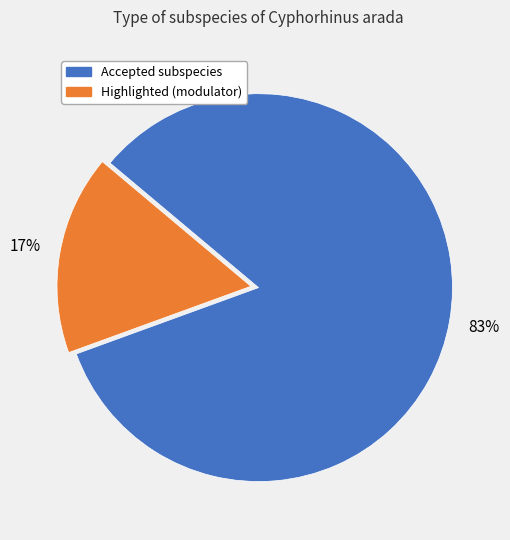

Does any single category account for the majority?

Yes